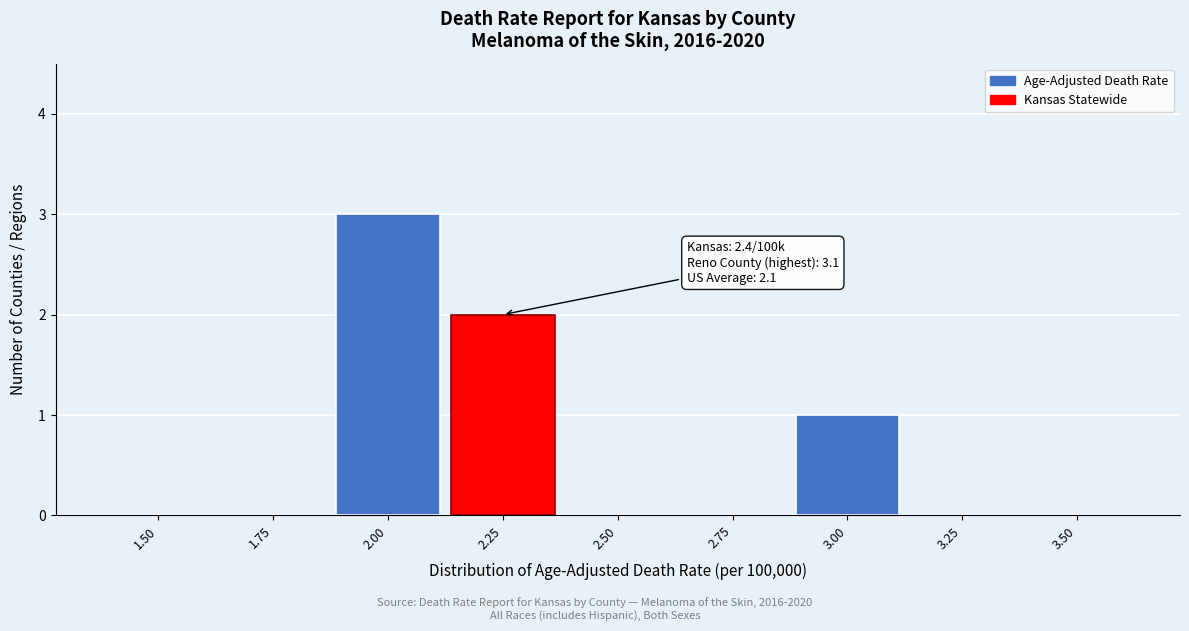

Reading right to left, list all the values displayed in this chart.

3.50=0	3.25=0	3.00=1	2.75=0	2.50=0	2.25=2	2.00=3	1.75=0	1.50=0